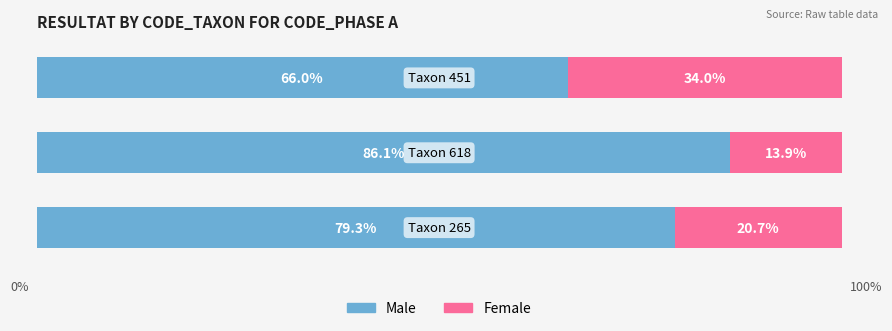

What are all the series names shown in the legend?

Male, Female